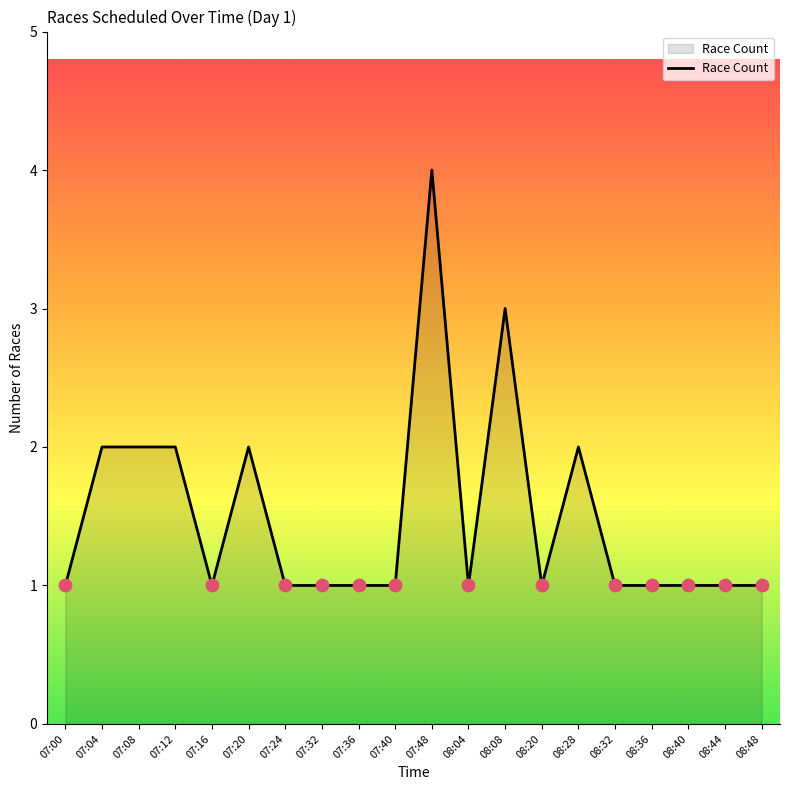

Approximately how many times larger is the value at 07:48 compared to 07:20?

2.0